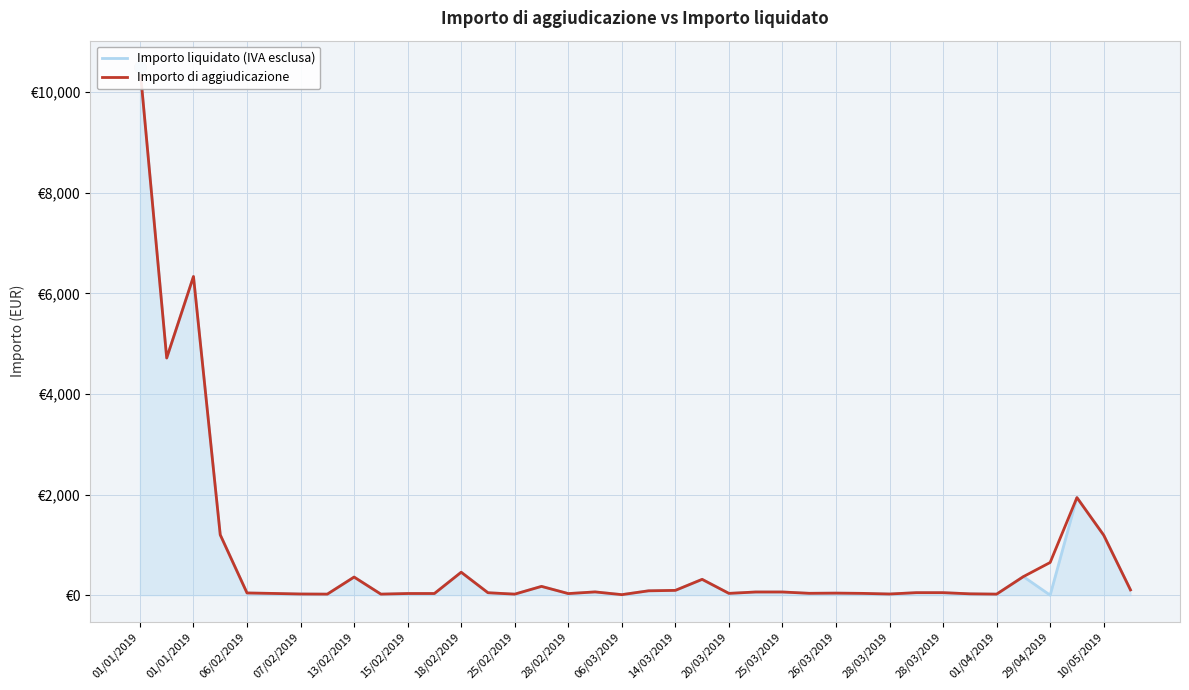

Rank the series at 22 from highest to lowest value.

Importo liquidato (IVA esclusa), Importo di aggiudicazione